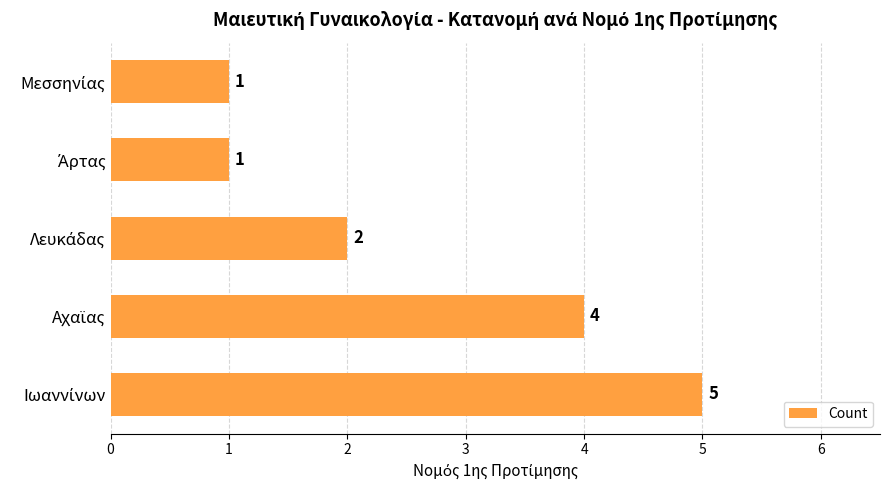

How many values are between 1 and 4?

4